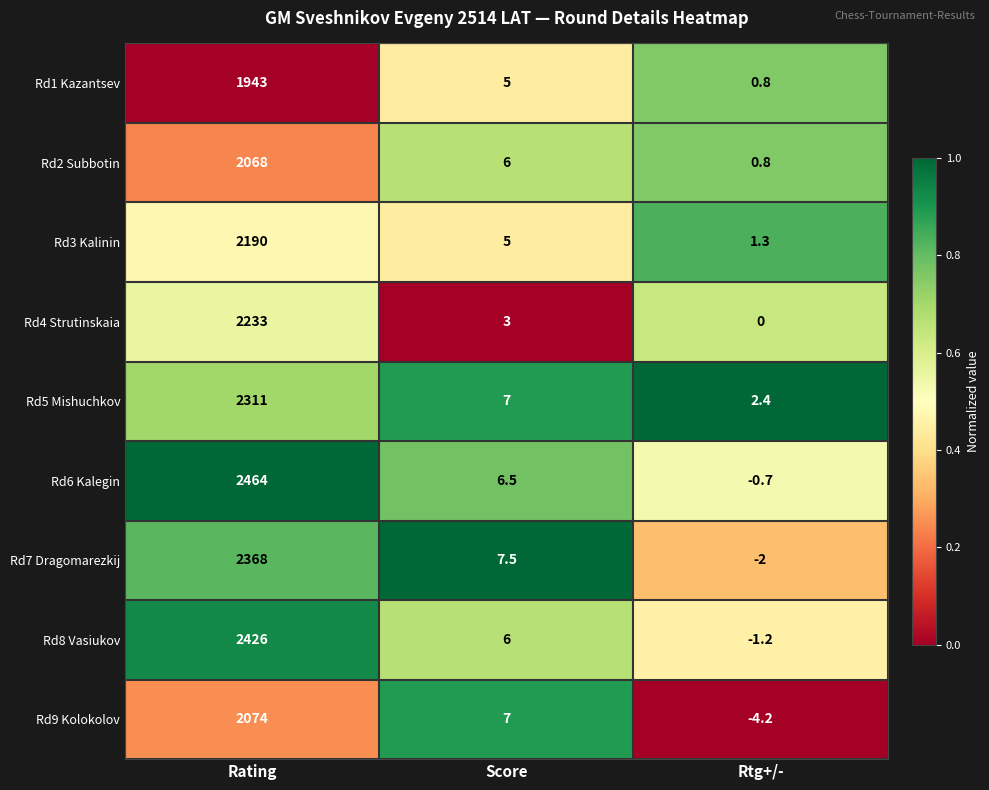

How many series are shown in this chart?

9